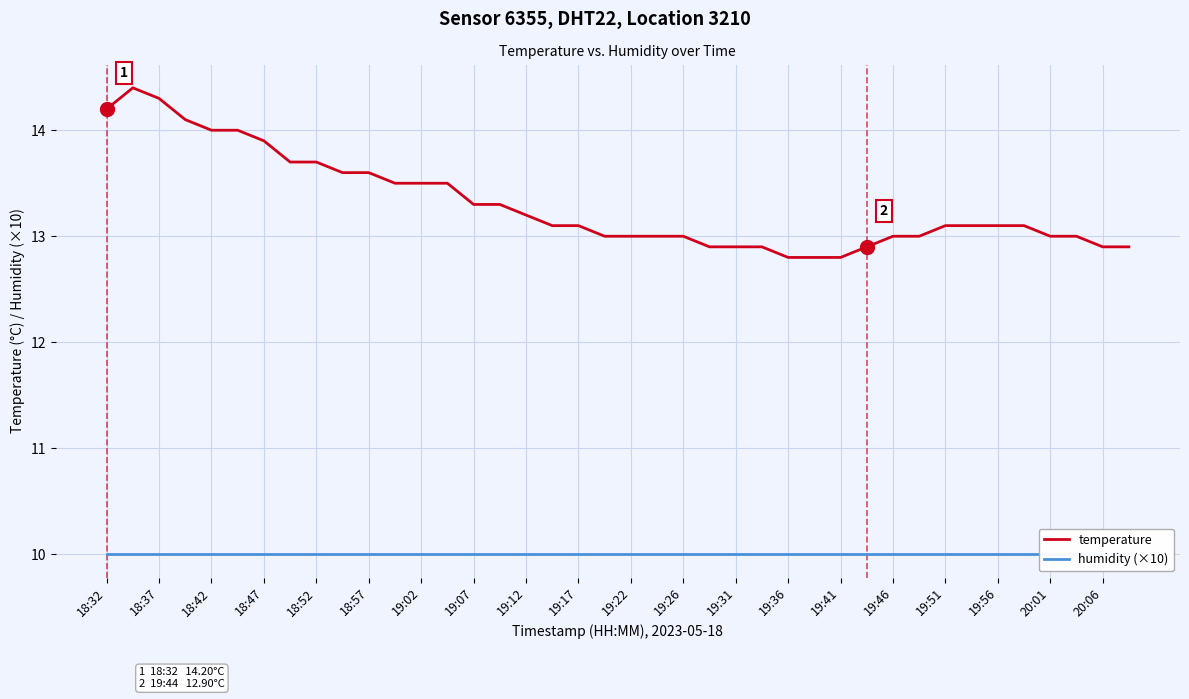

True or false: temperature and humidity (×10) intersect in this chart.

False